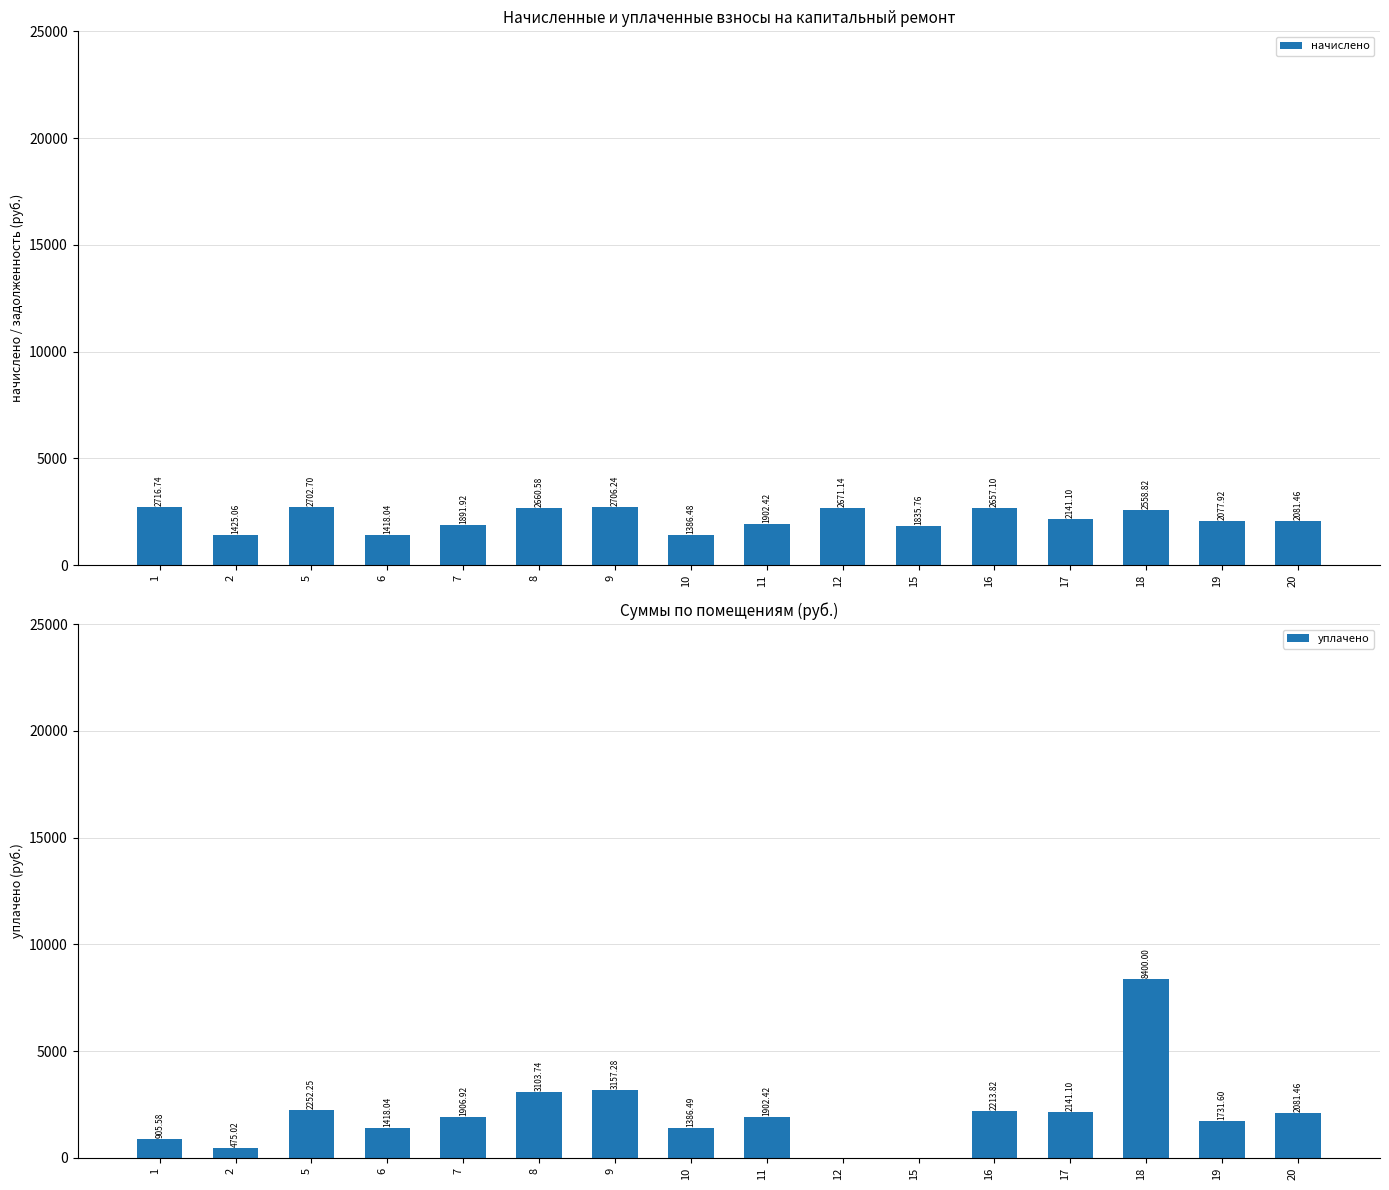

Which series has the largest total across all categories?

начислено